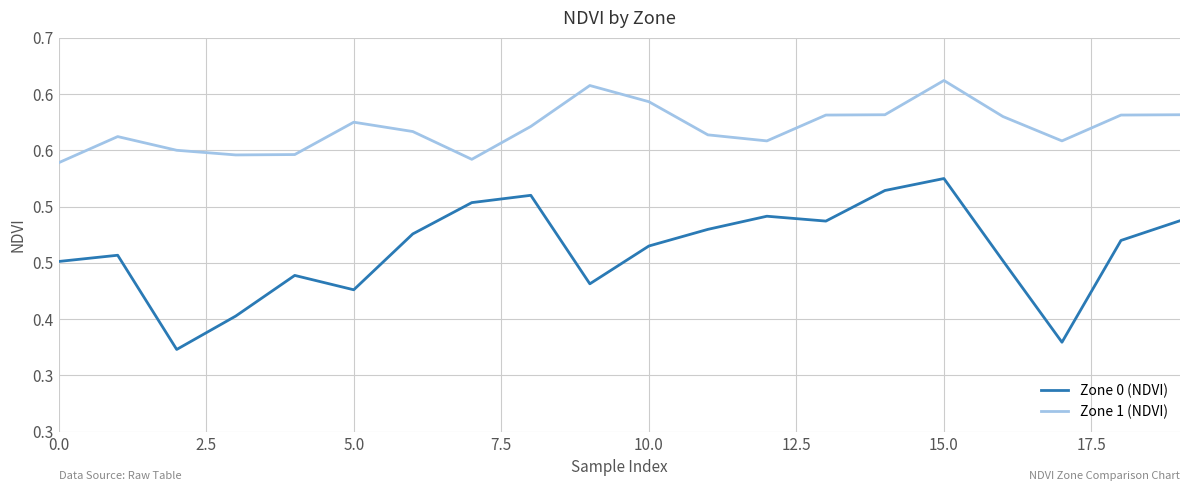

True or false: Zone 0 (NDVI) and Zone 1 (NDVI) cross at least once.

False